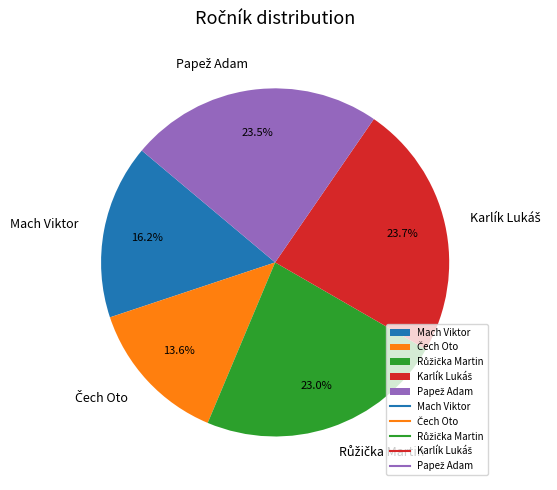

Is there a majority slice in this chart?

No